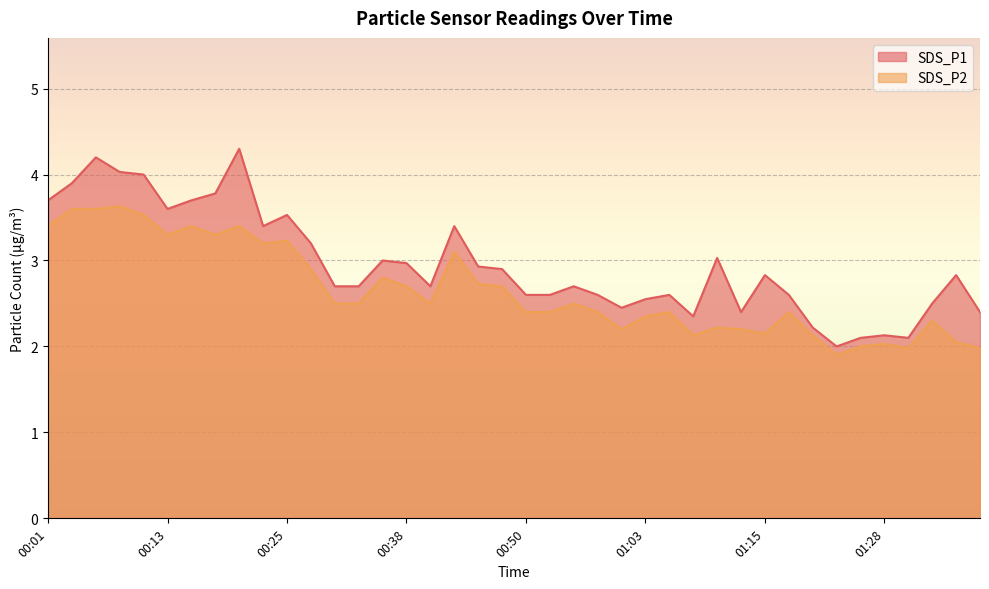

The value of SDS_P2 at 00:16 is 3.4. True or false?

True